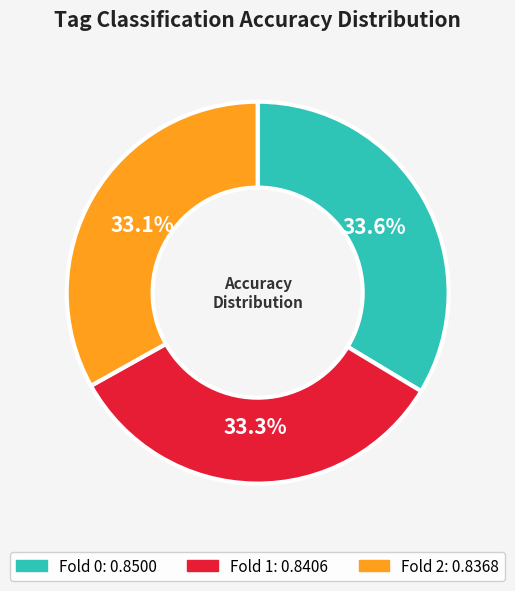

Does any single category account for the majority?

No